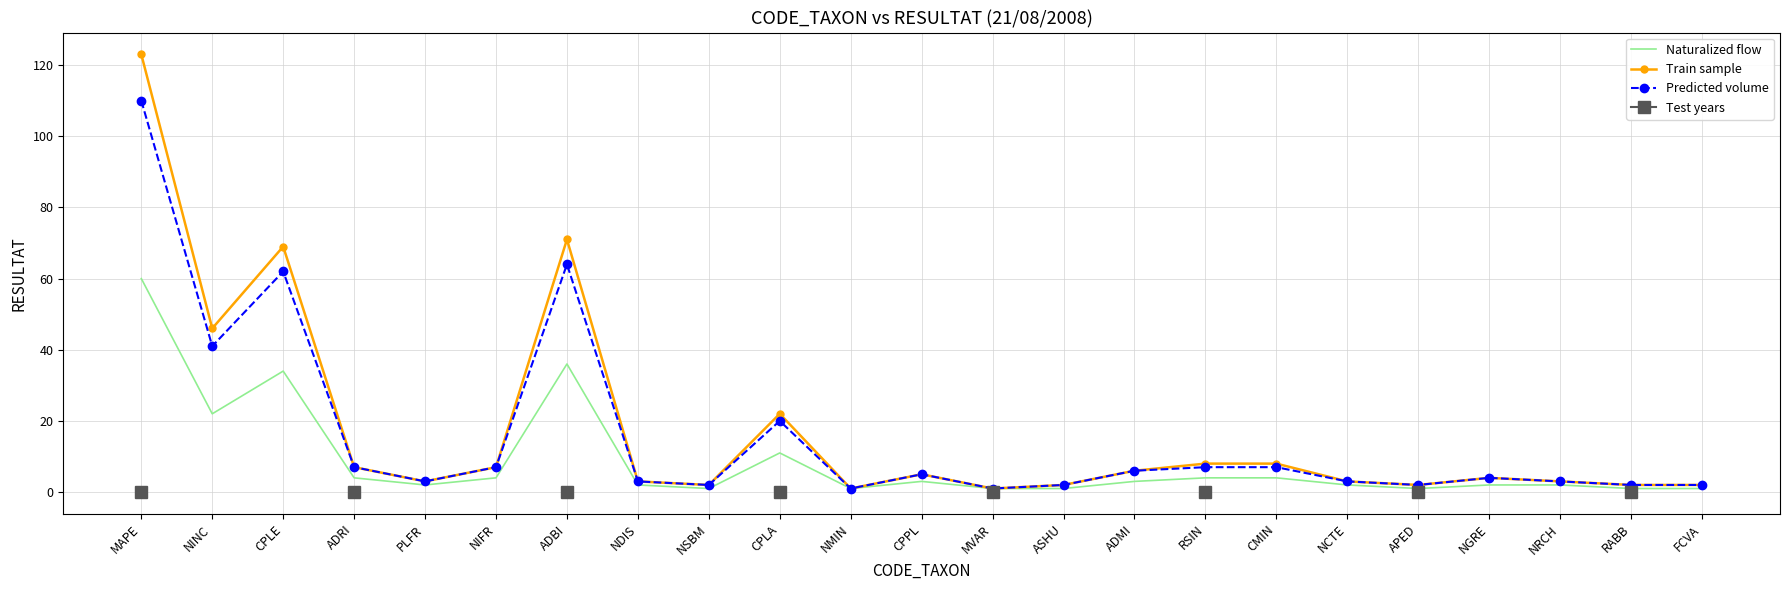

The Train sample series shows 12 at NIFR. True or false?

False